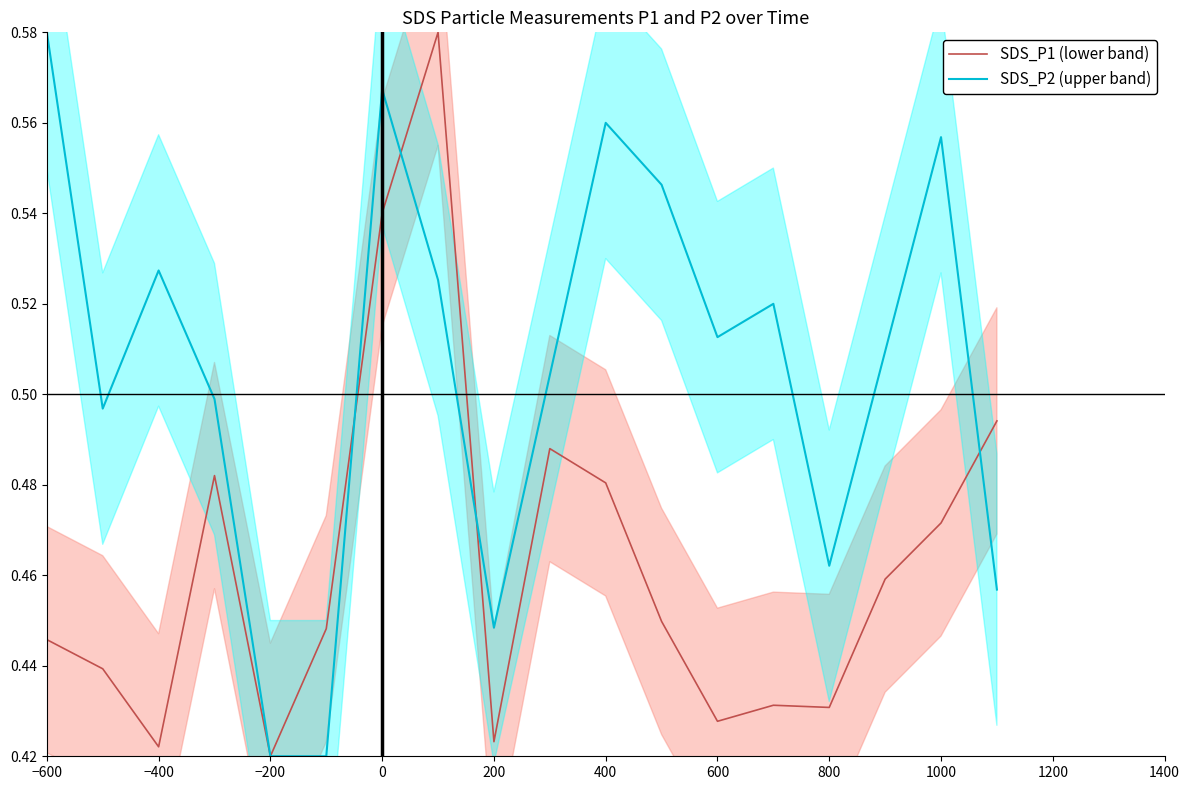

At which category does SDS_P2 (upper band) reach its first local peak?

−400